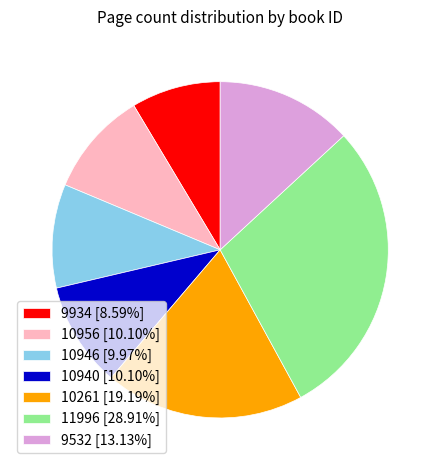

Combined, do 10940 [10.10%] and 9934 [8.59%] account for over 50%?

No